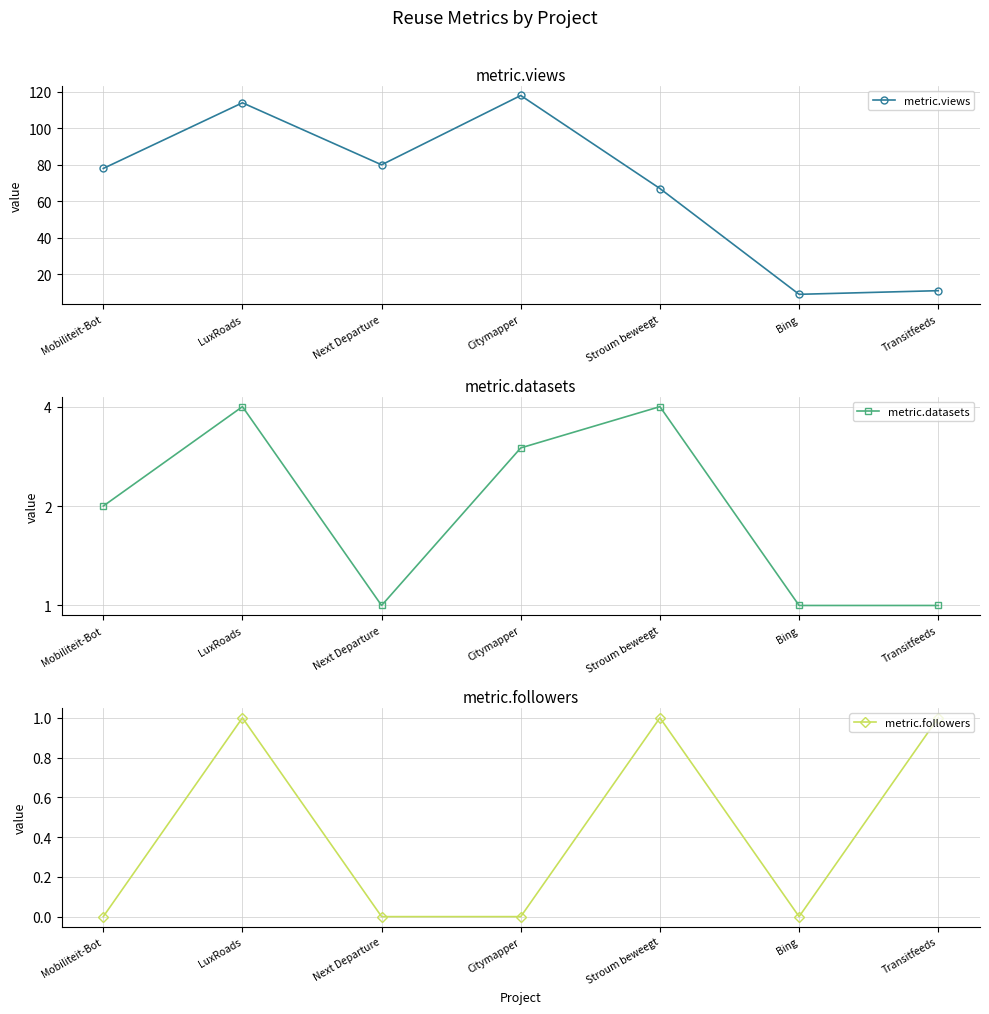

Does the chart display data point markers on the line(s)?

Yes